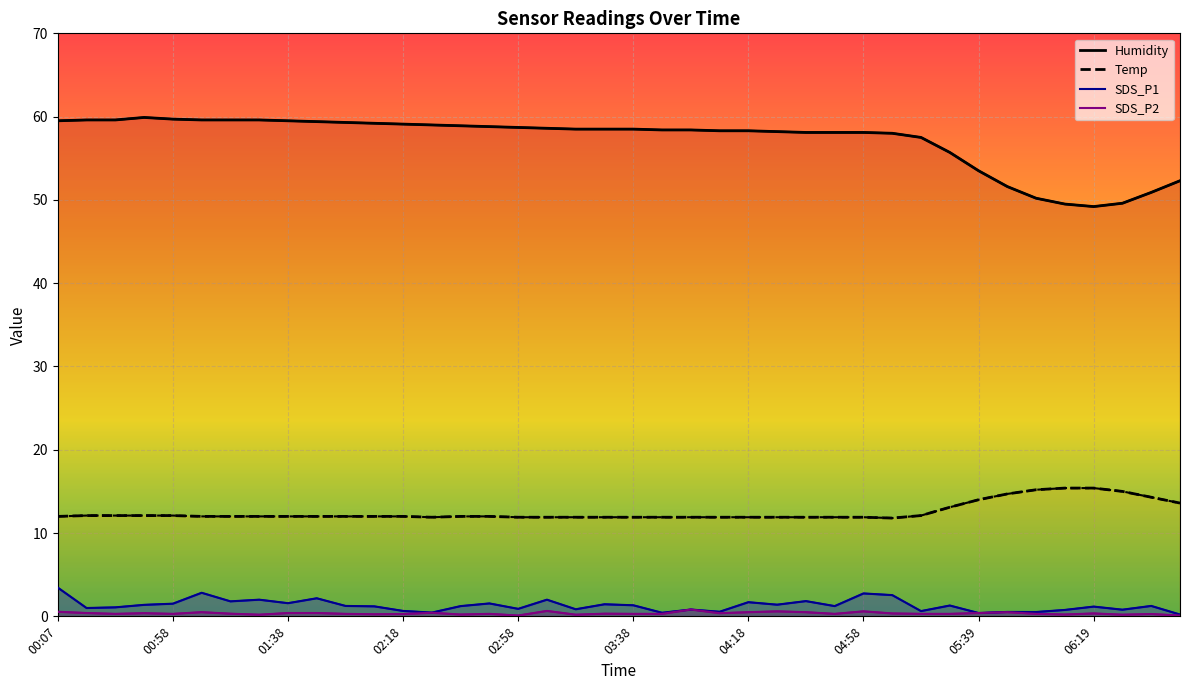

What is the lowest value of the SDS_P1 series?

0.2